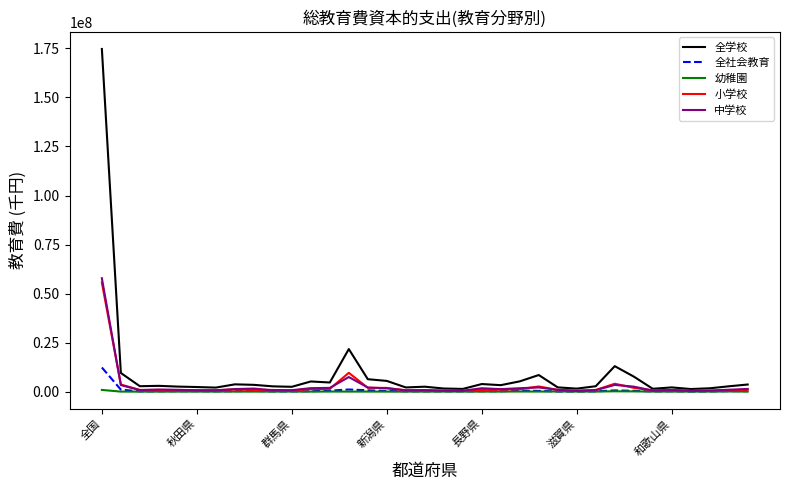

Which series has the largest range (max minus min)?

全学校